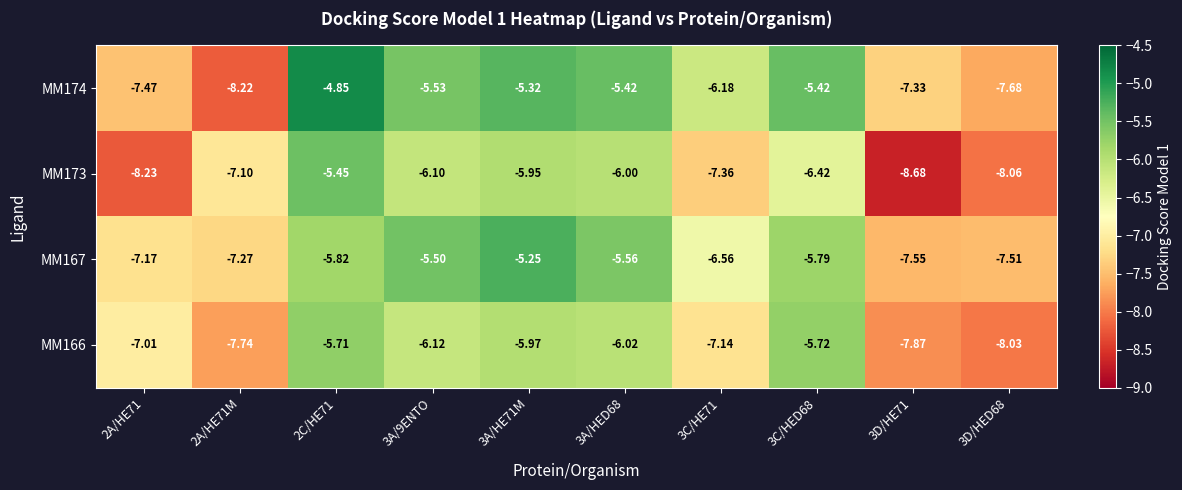

Rank the series by their maximum value, from lowest to highest.

MM166, MM173, MM167, MM174